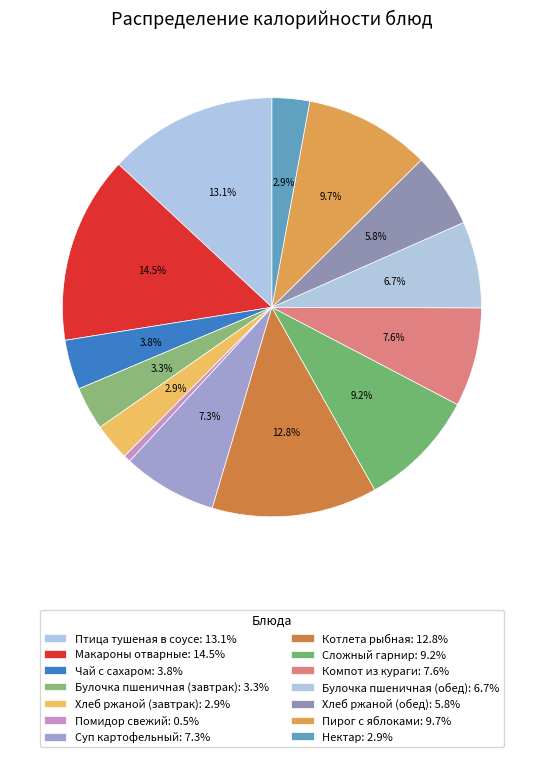

Count the number of slices in the pie.

14